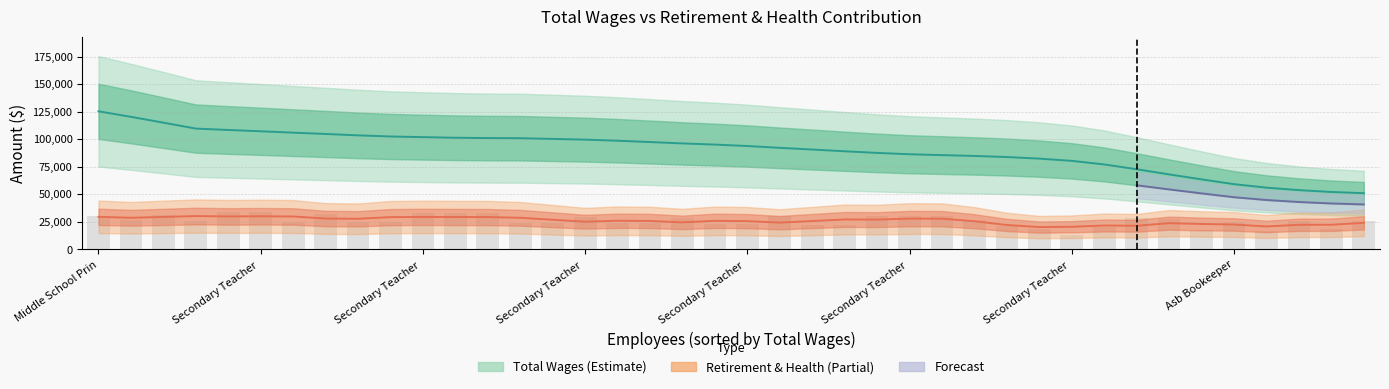

What is the maximum value shown in the chart?

125306.0